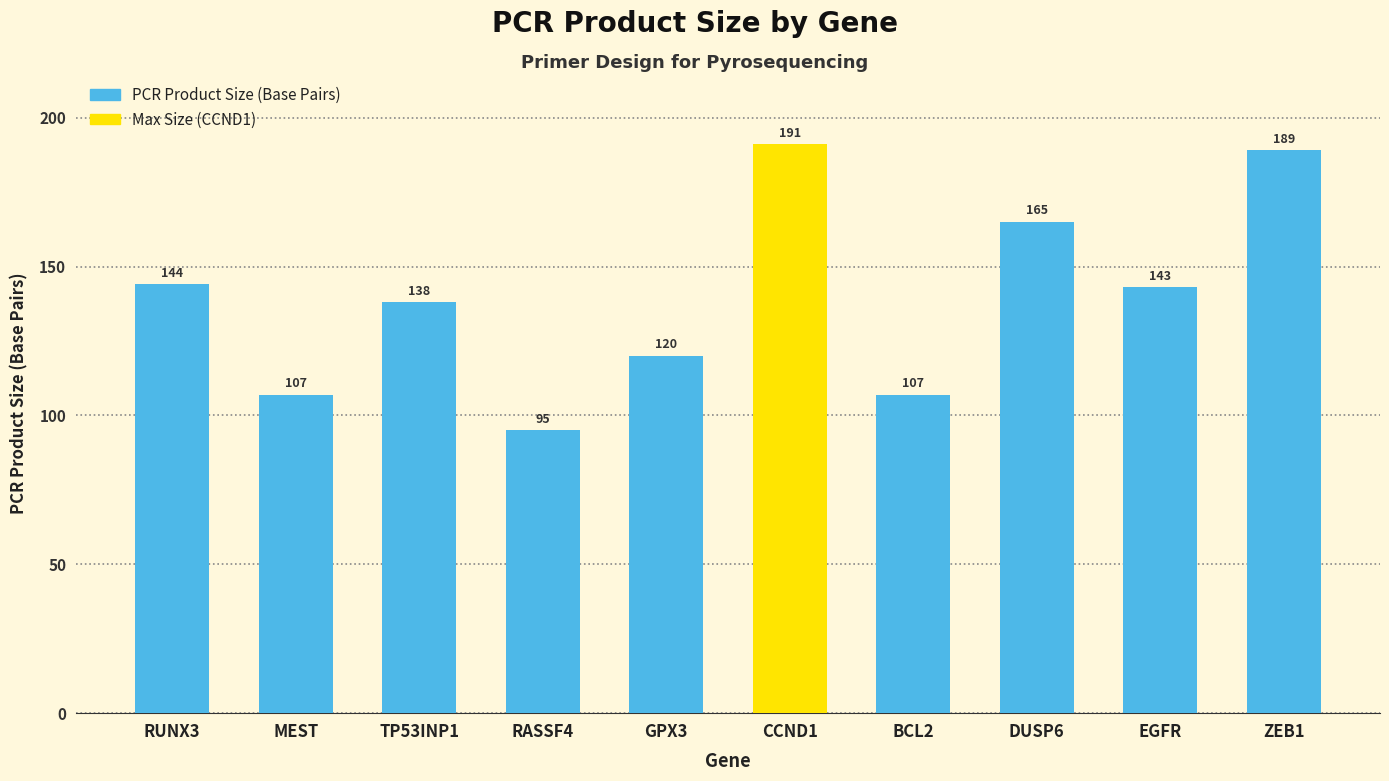

At which category does the chart reach its peak across all series?

CCND1